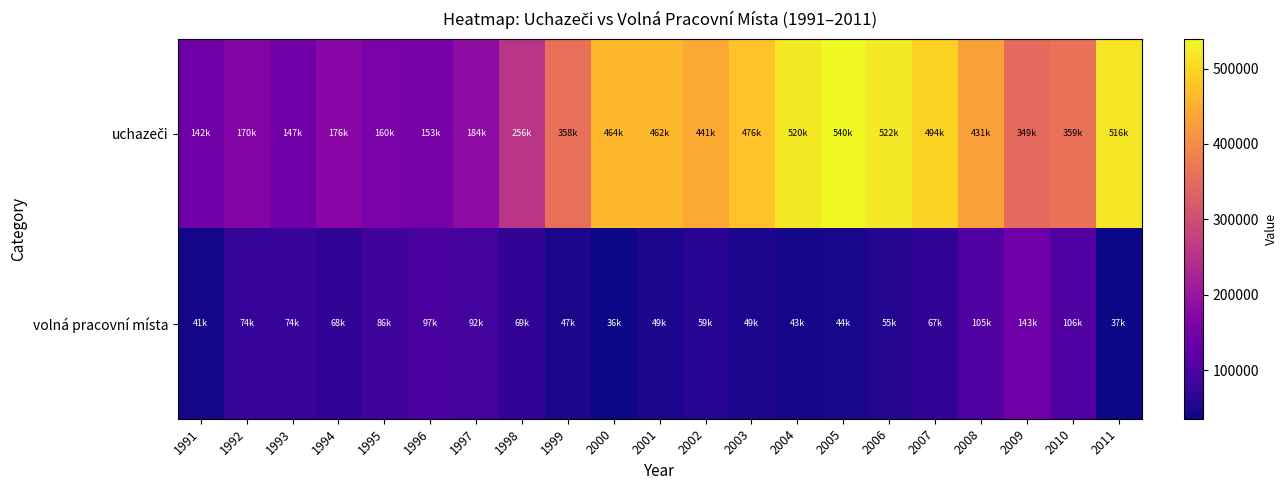

Which has a higher value, 1994 or 2004?

2004